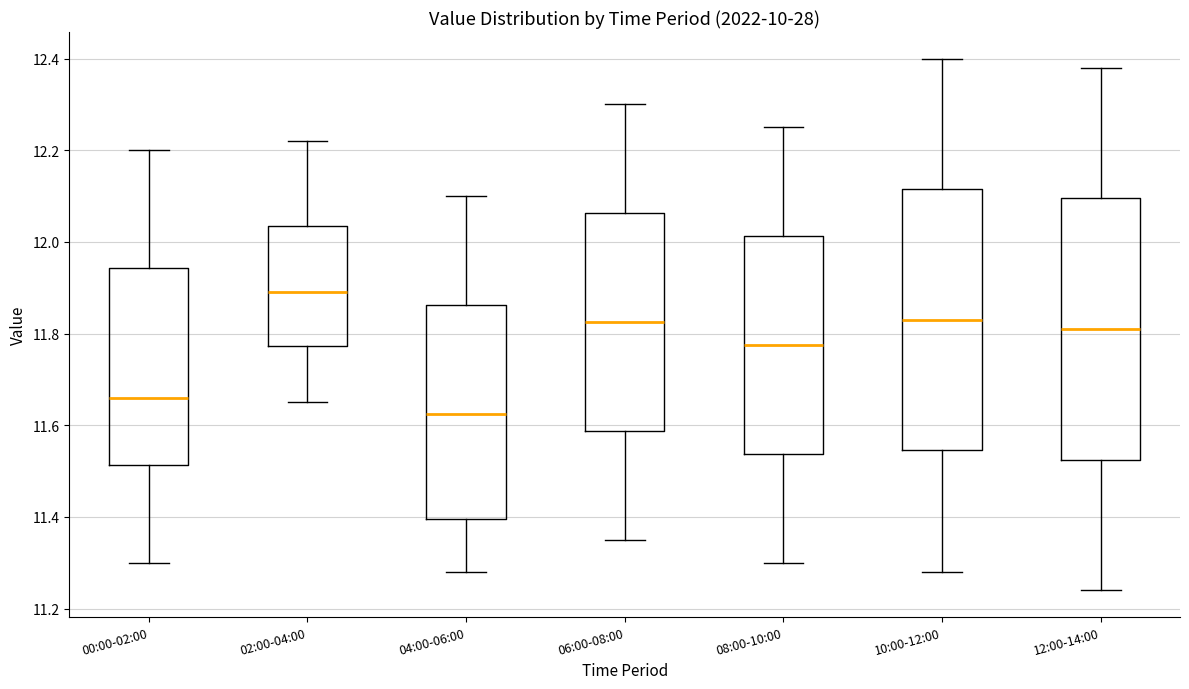

Reading left to right, read every box against the y-axis: the position of its median line, the range the box covers, and the ends of its whiskers. The values are not printed on the chart, so give them approximately, as read against the axis.

00:00-02:00: median 11.66, box 11.52 to 11.94, whiskers 11.30 to 12.20
02:00-04:00: median 11.90, box 11.78 to 12.04, whiskers 11.66 to 12.22
04:00-06:00: median 11.62, box 11.40 to 11.86, whiskers 11.28 to 12.10
06:00-08:00: median 11.82, box 11.58 to 12.06, whiskers 11.36 to 12.30
08:00-10:00: median 11.78, box 11.54 to 12.02, whiskers 11.30 to 12.26
10:00-12:00: median 11.84, box 11.54 to 12.12, whiskers 11.28 to 12.40
12:00-14:00: median 11.82, box 11.52 to 12.10, whiskers 11.24 to 12.38